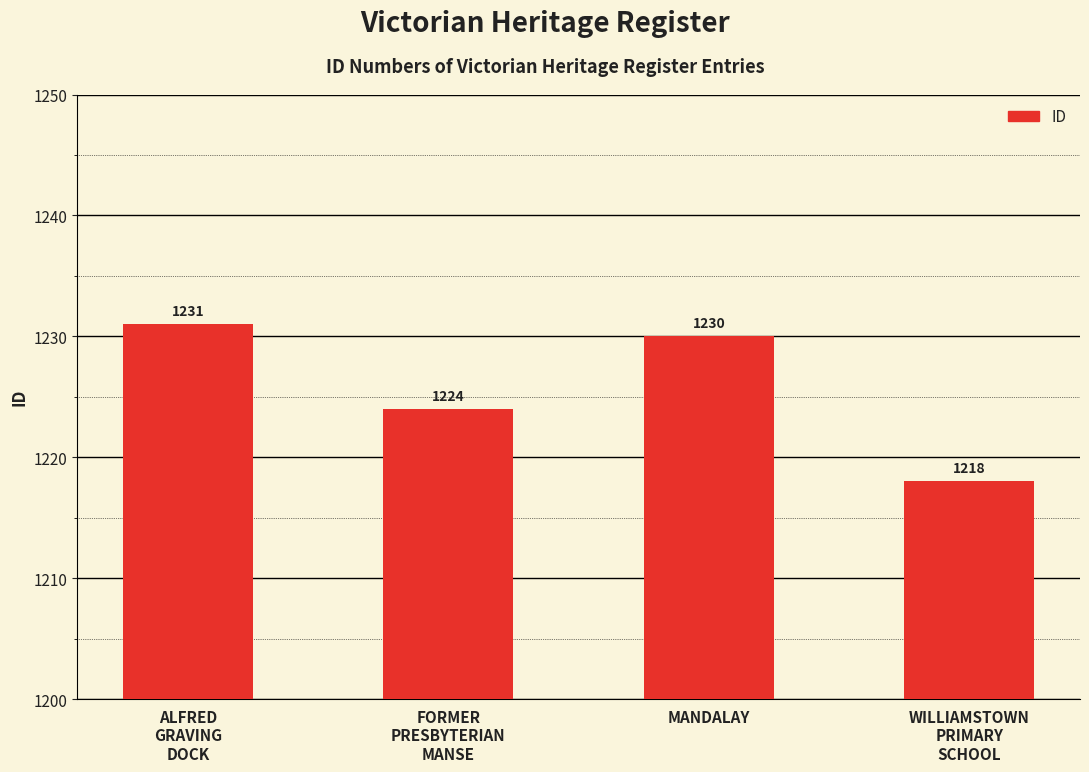

Reading right to left, transcribe all the data shown in this chart.

WILLIAMSTOWN
PRIMARY
SCHOOL=1218	MANDALAY=1230	FORMER
PRESBYTERIAN
MANSE=1224	ALFRED
GRAVING
DOCK=1231